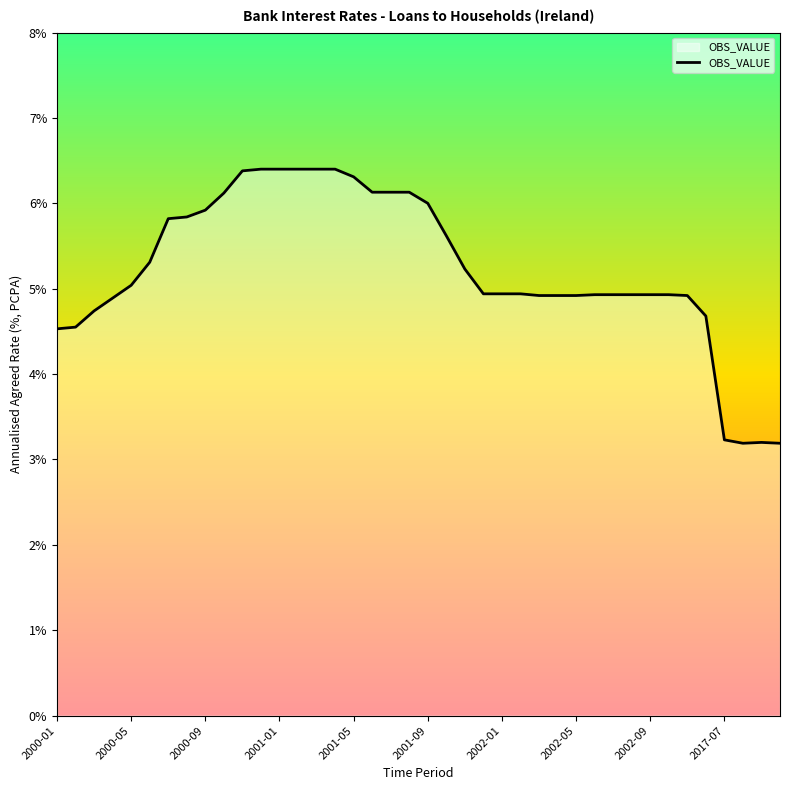

What is the greatest value displayed?

6.4